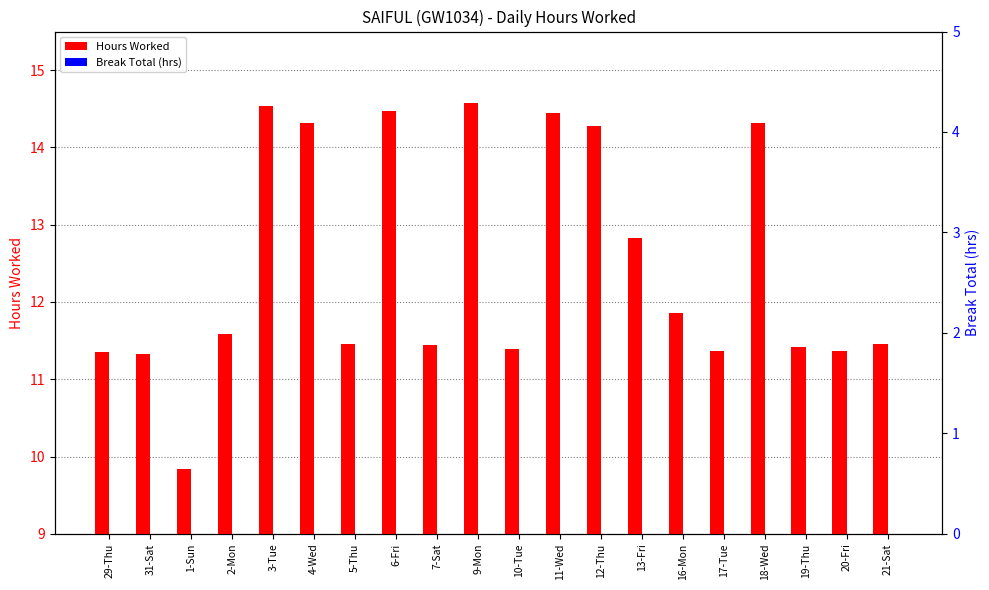

At how many categories does at least one series exceed 8?

20